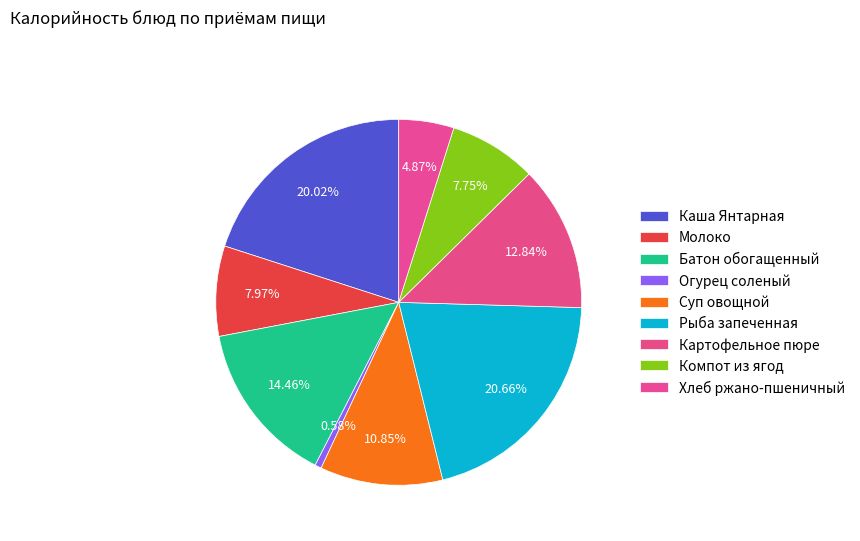

What is the largest slice in the pie chart?

Рыба запеченная